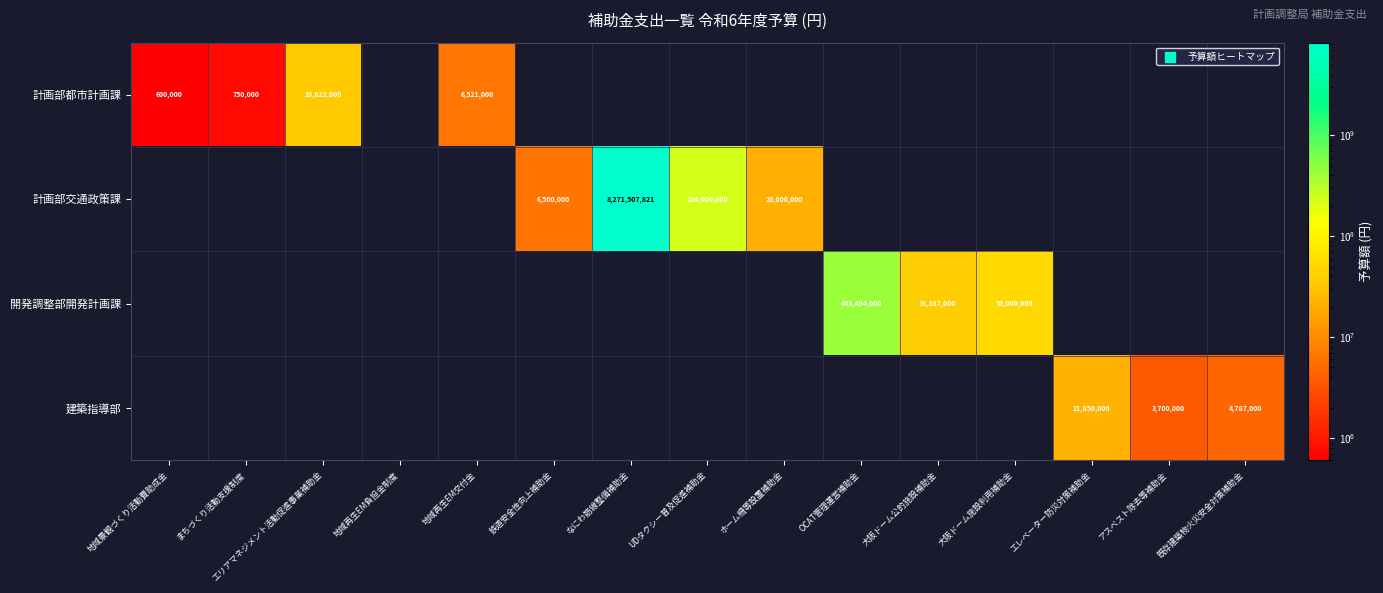

Which series has the largest range (max minus min)?

計画部交通政策課